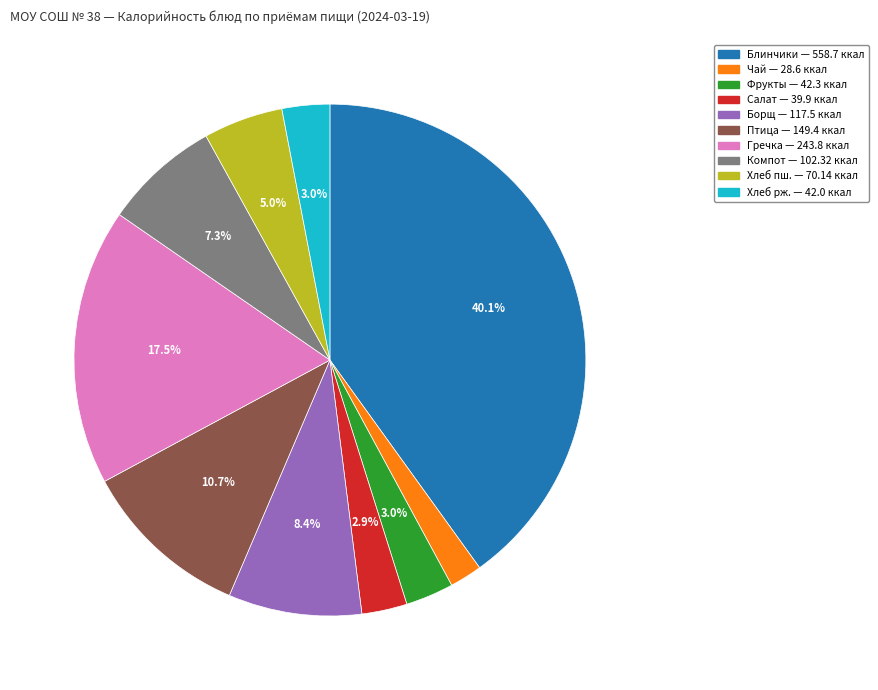

How many slices are in this pie chart?

10